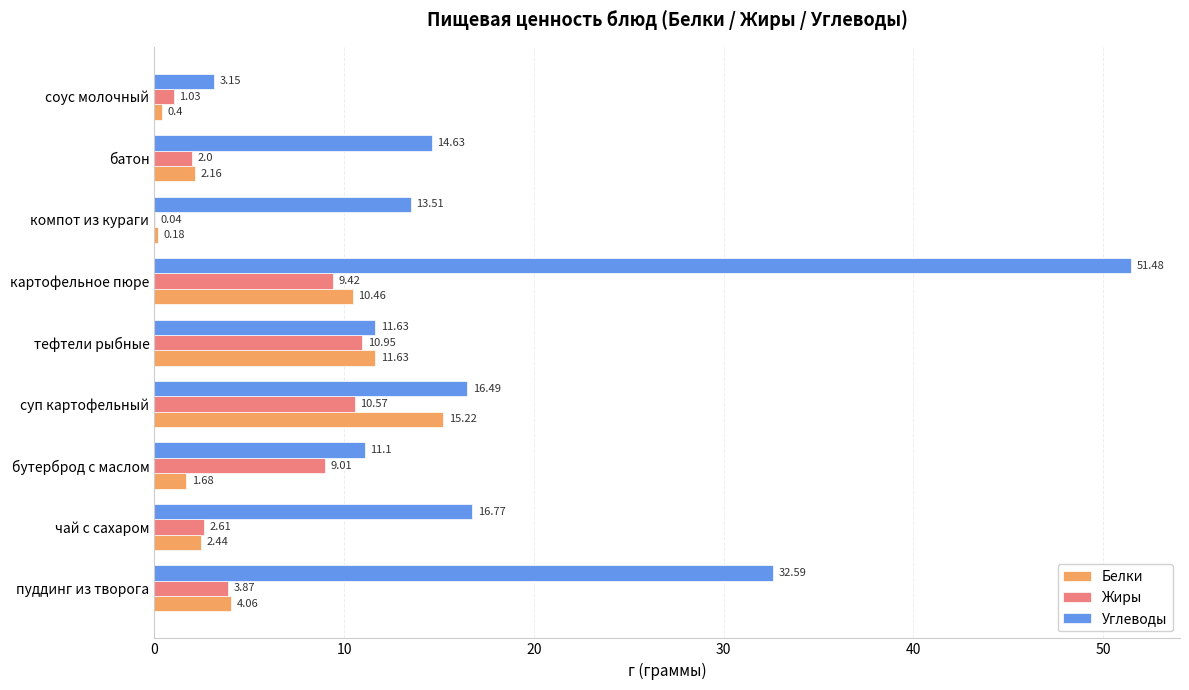

At which category is the sum across all series the highest?

картофельное пюре